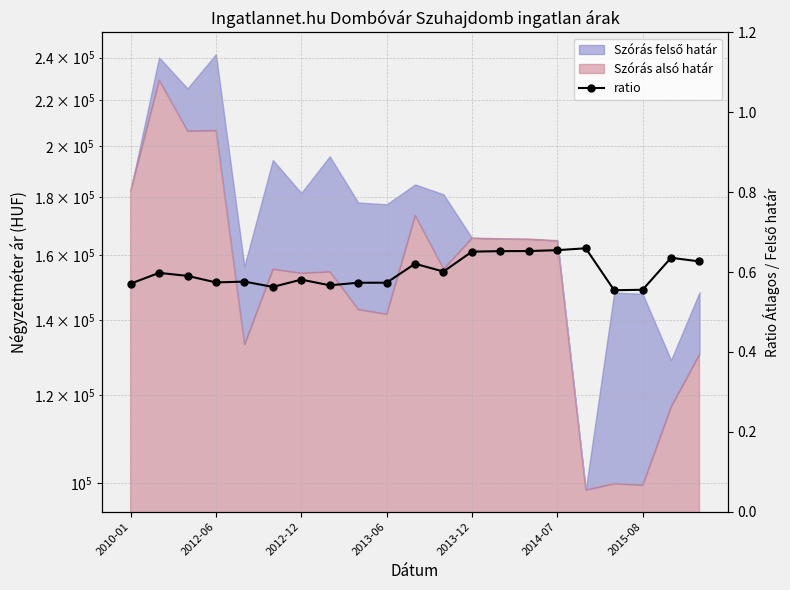

How many values are between 0 and 1?

21